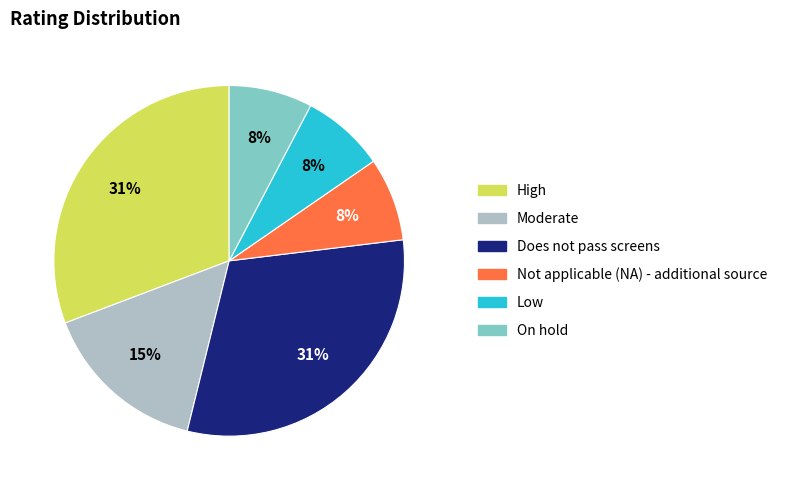

How many segments does this pie chart have?

6